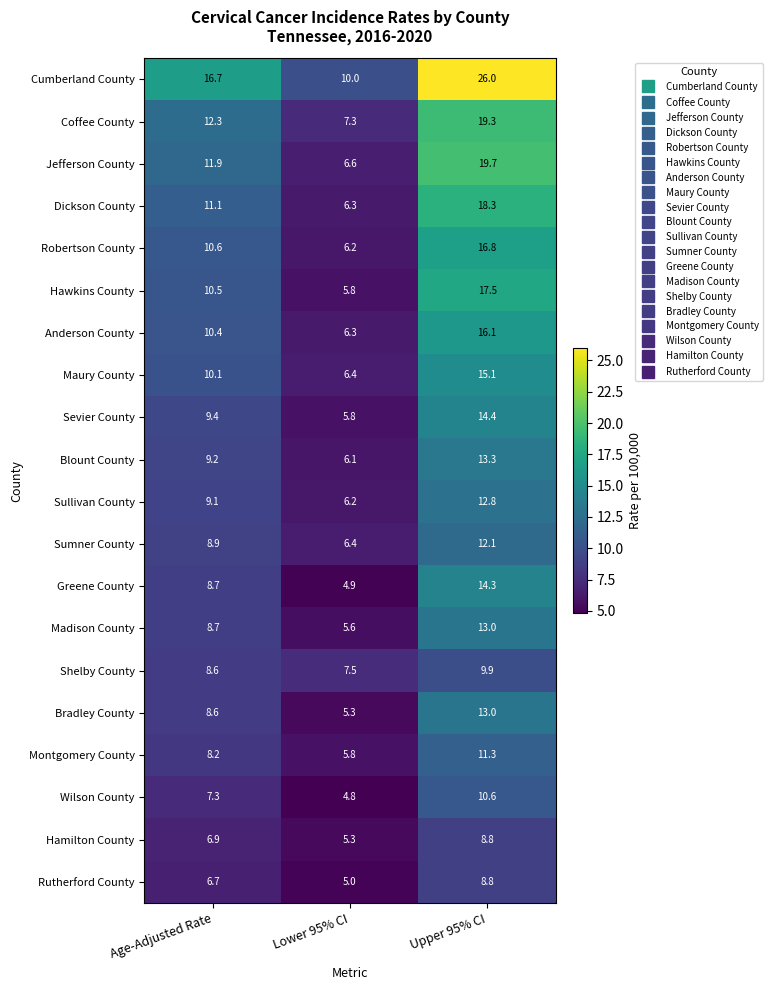

Which category has the lowest value in the Sumner County series?

Lower 95% CI